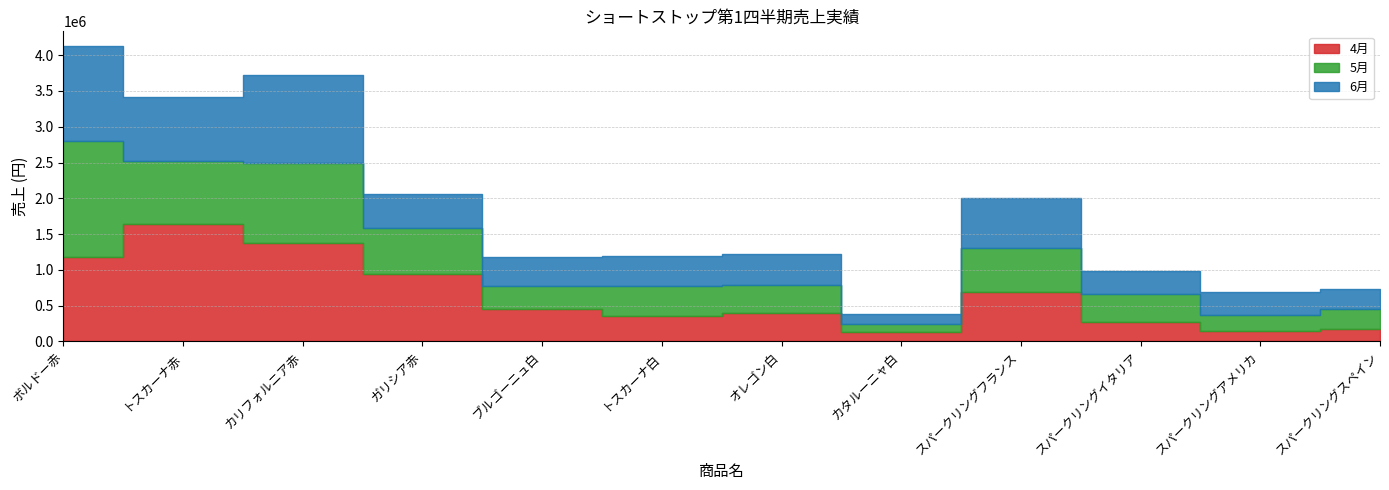

How many lines are shown in the chart?

3